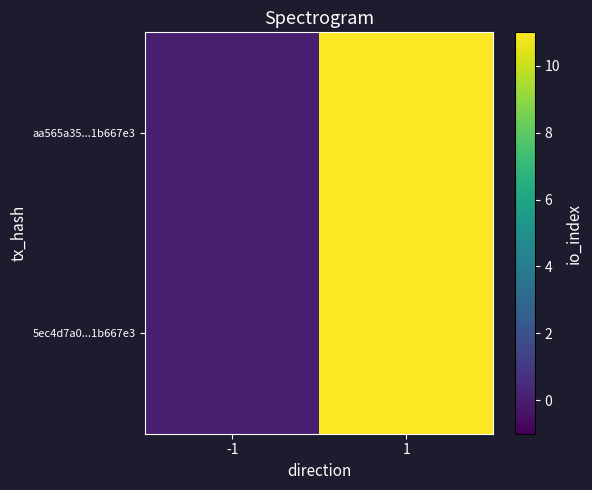

Rank the series at -1 from lowest to highest value.

5ec4d7a0...1b667e3, aa565a35...1b667e3